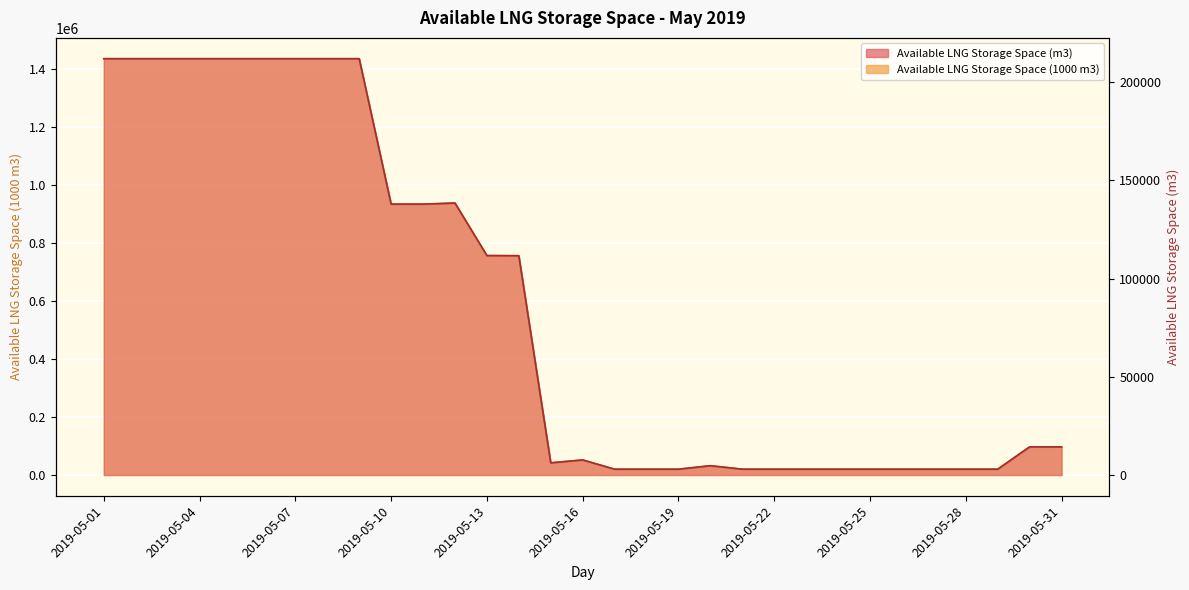

What is the value of the Available LNG Storage Space (m3) point at the 27th from the left?

2963.0